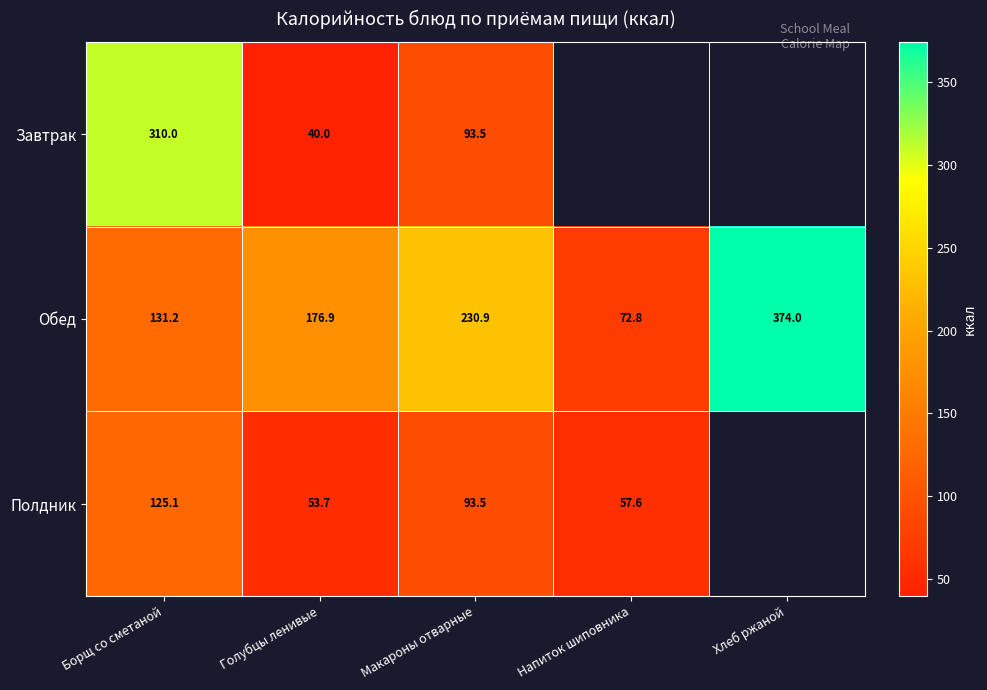

Between Борщ со сметаной and Макароны отварные, which series saw the biggest shift?

Завтрак